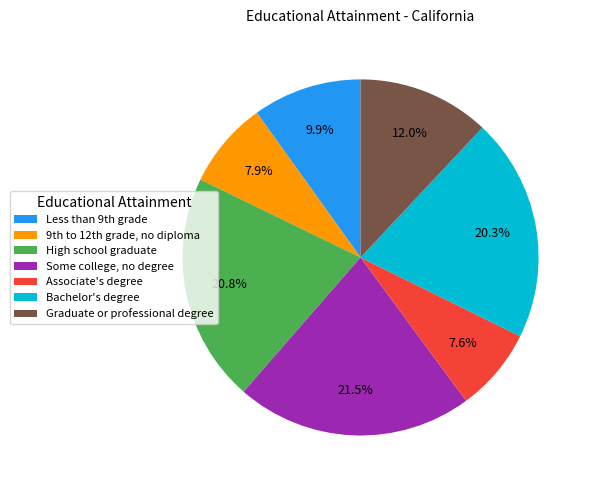

To the nearest percent, what is the difference between the largest and smallest slice percentages?

14%